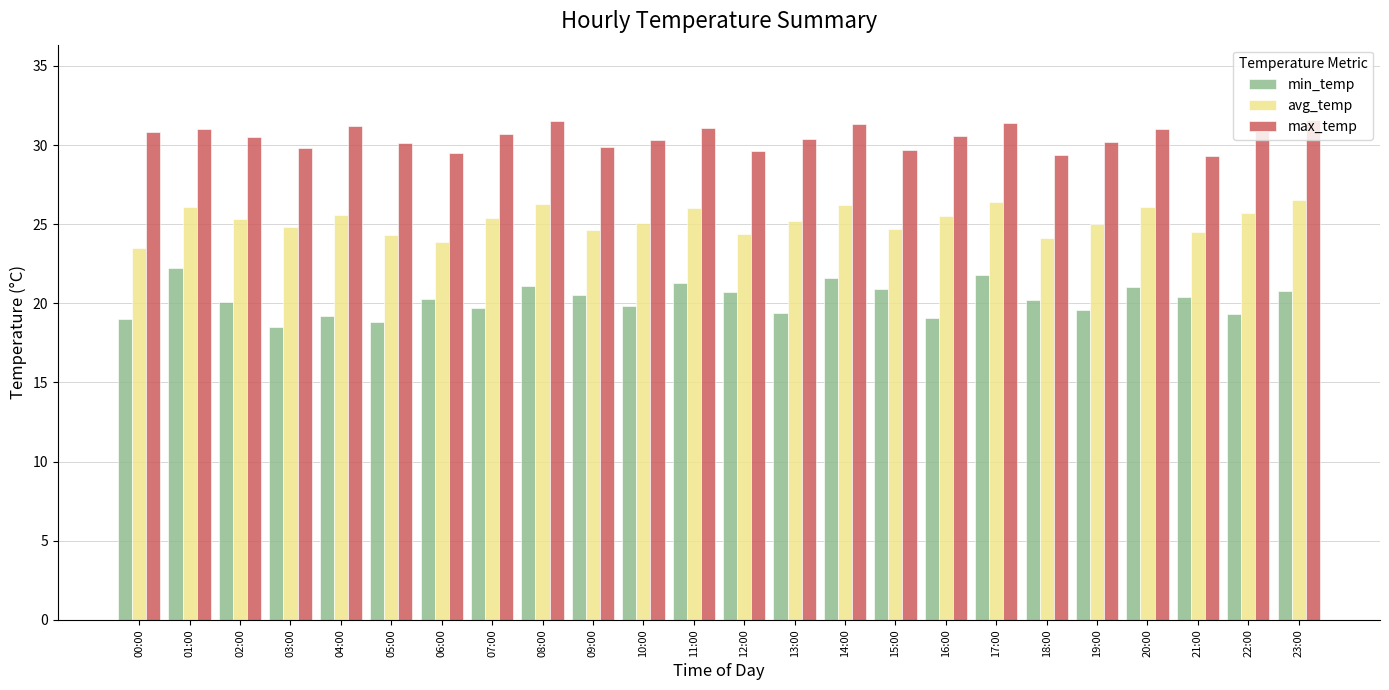

What is the difference between the max_temp values at 19:00 and 04:00?

1.0